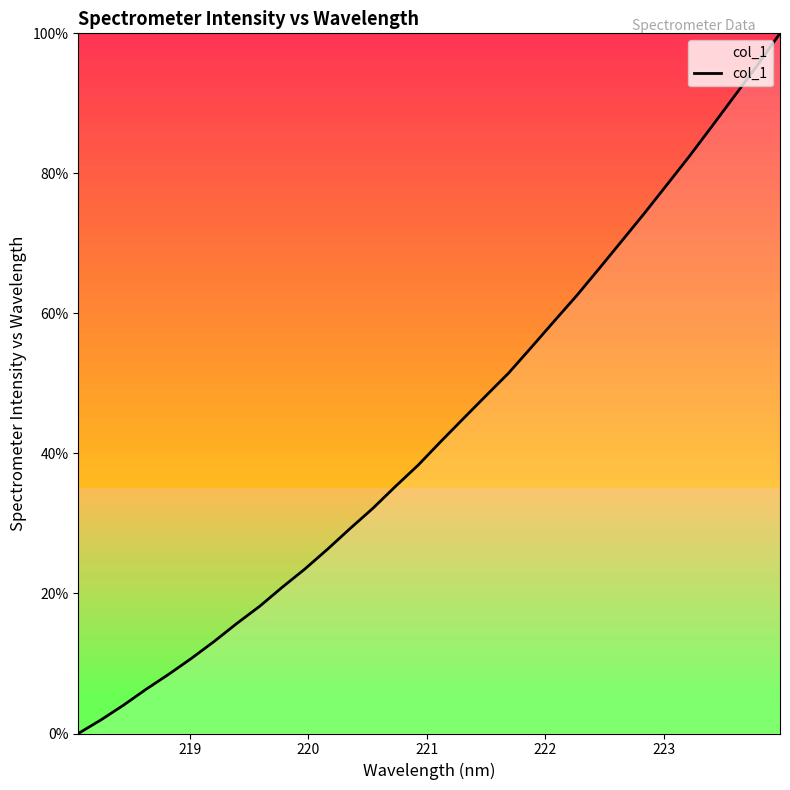

What is the maximum value shown in the chart?

100.0